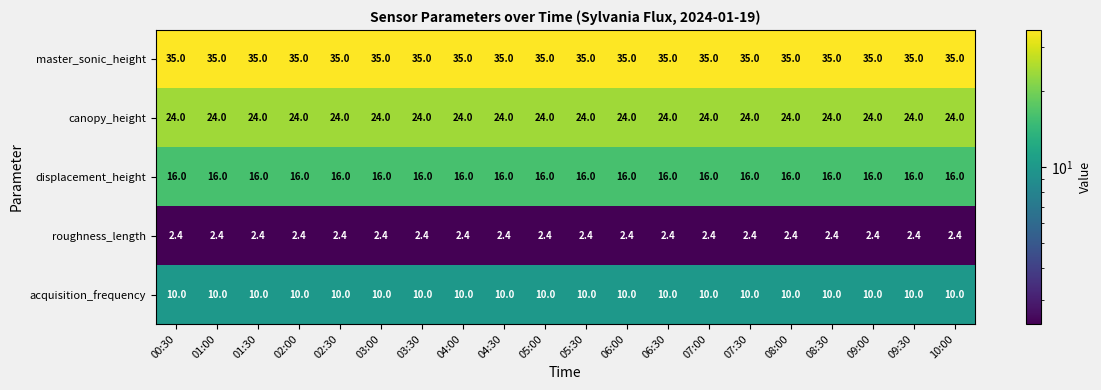

Is it true that roughness_length equals 3.7 at 09:00?

False